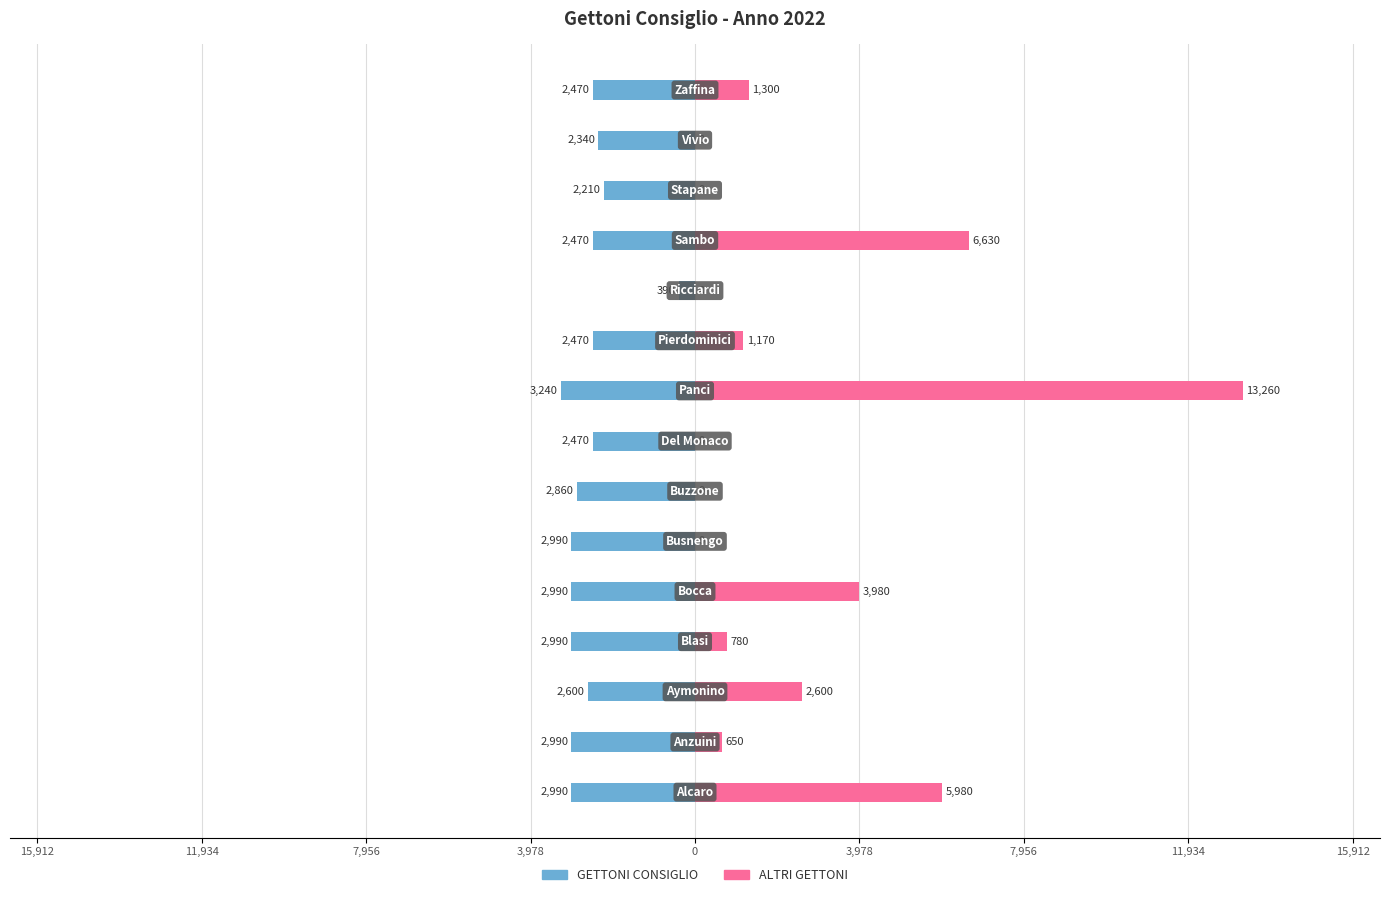

At how many categories does at least one series exceed -1478?

15